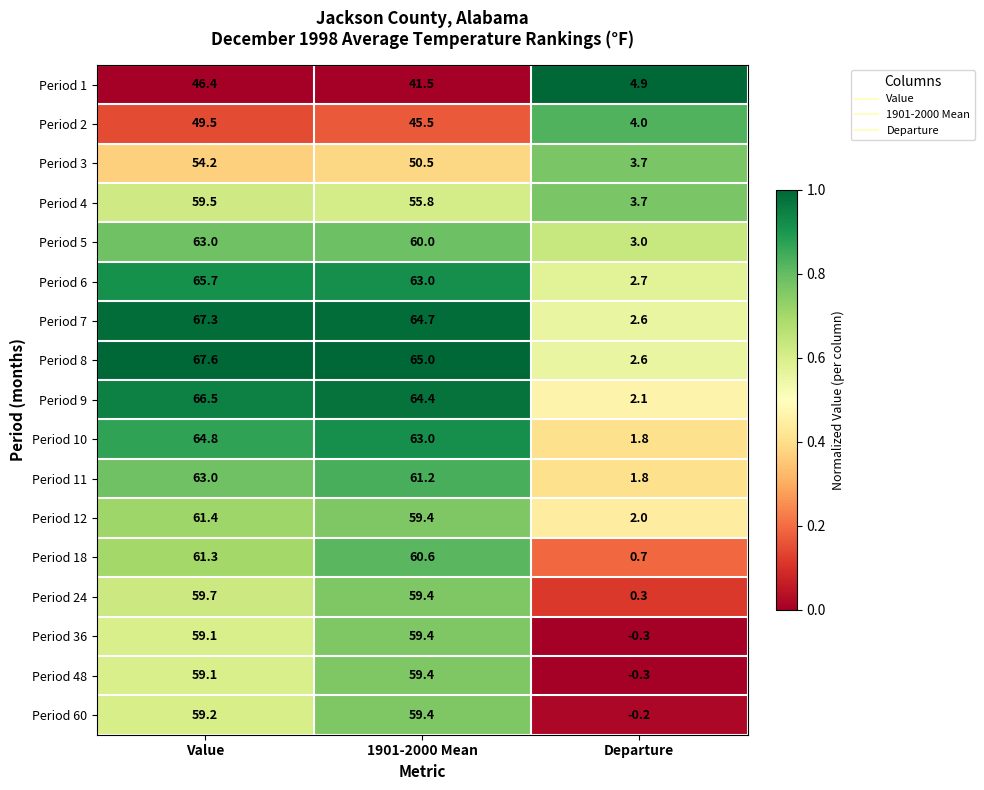

What is the sum of the Period 5 values at Departure and 1901-2000 Mean?

63.0